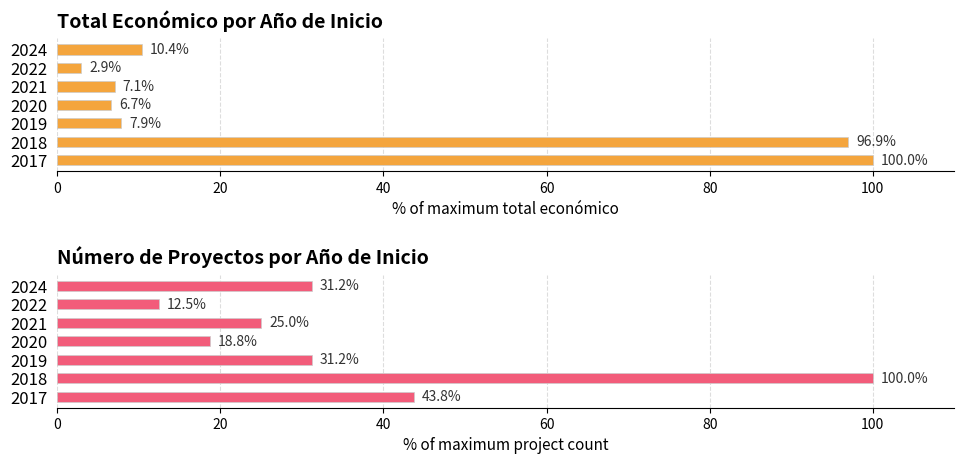

What is the smallest value displayed?

2.9